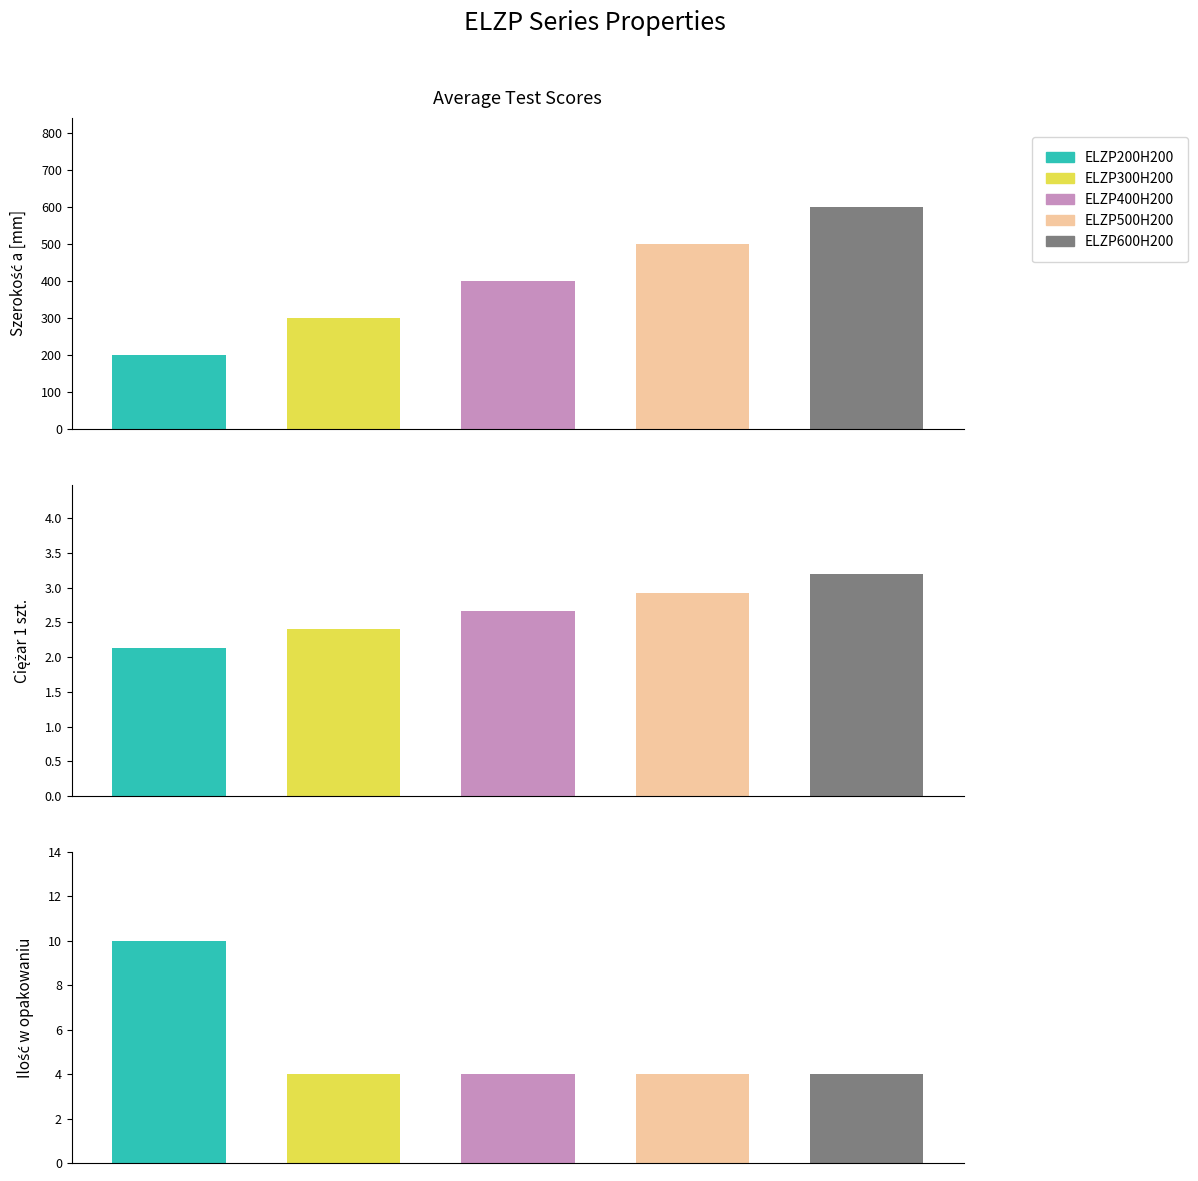

Does the chart contain stacked bars?

No